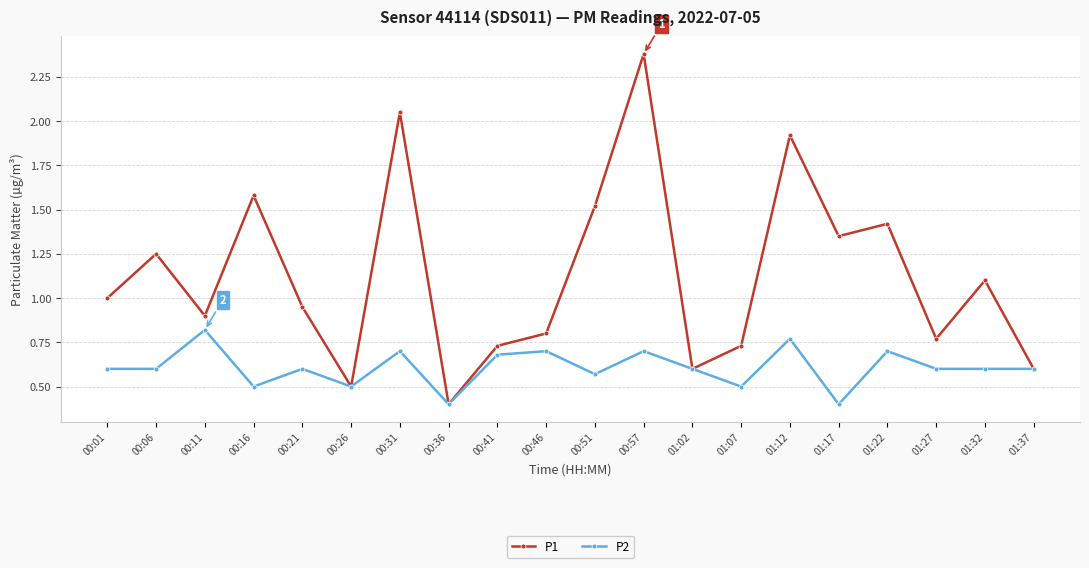

How many distinct data groups are displayed?

2